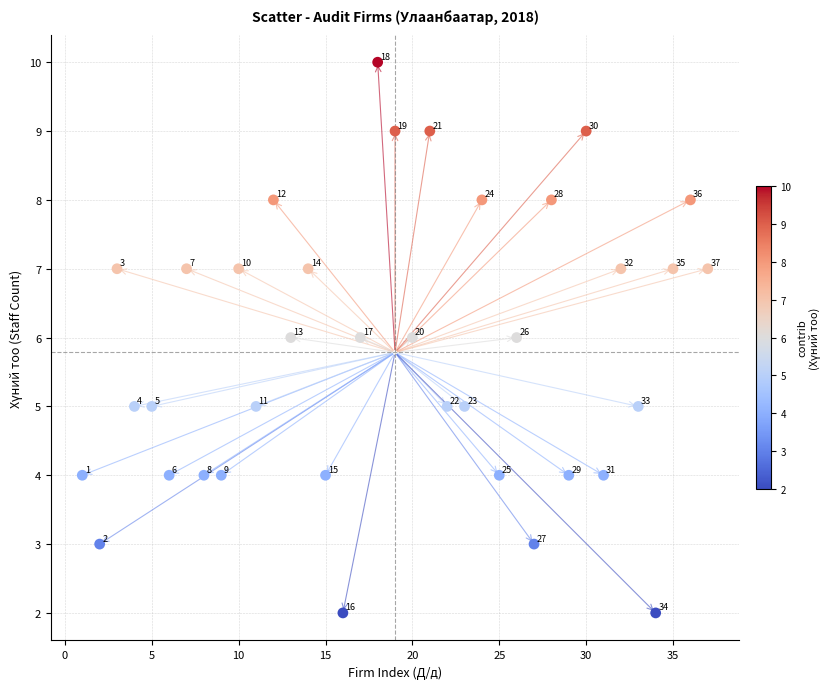

What is the range of Y values (max minus min)?

8